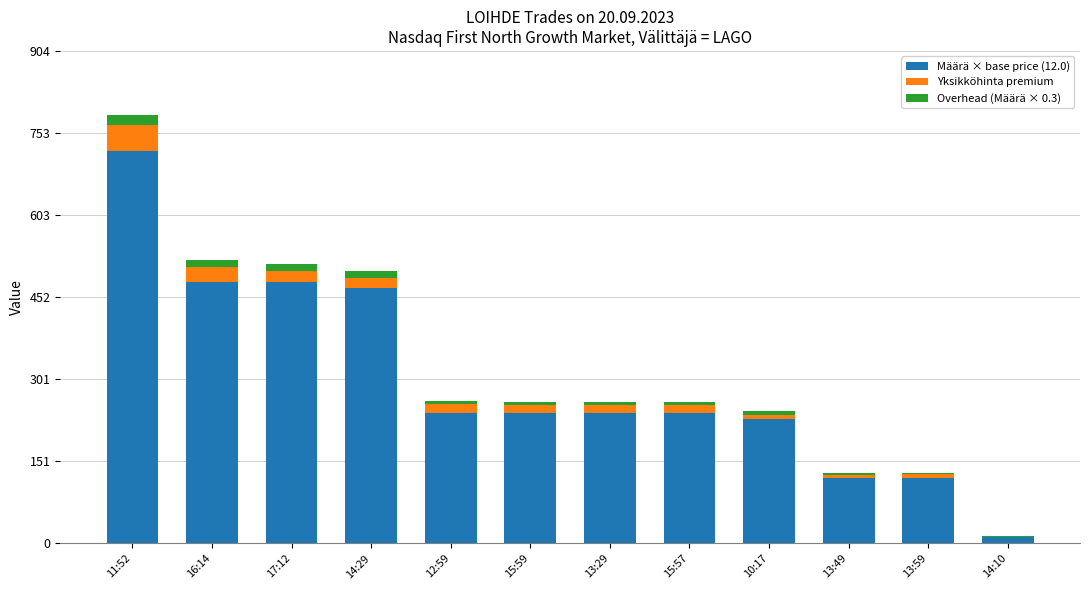

What is the sum of all Määrä × base price (12.0) values?

3588.0